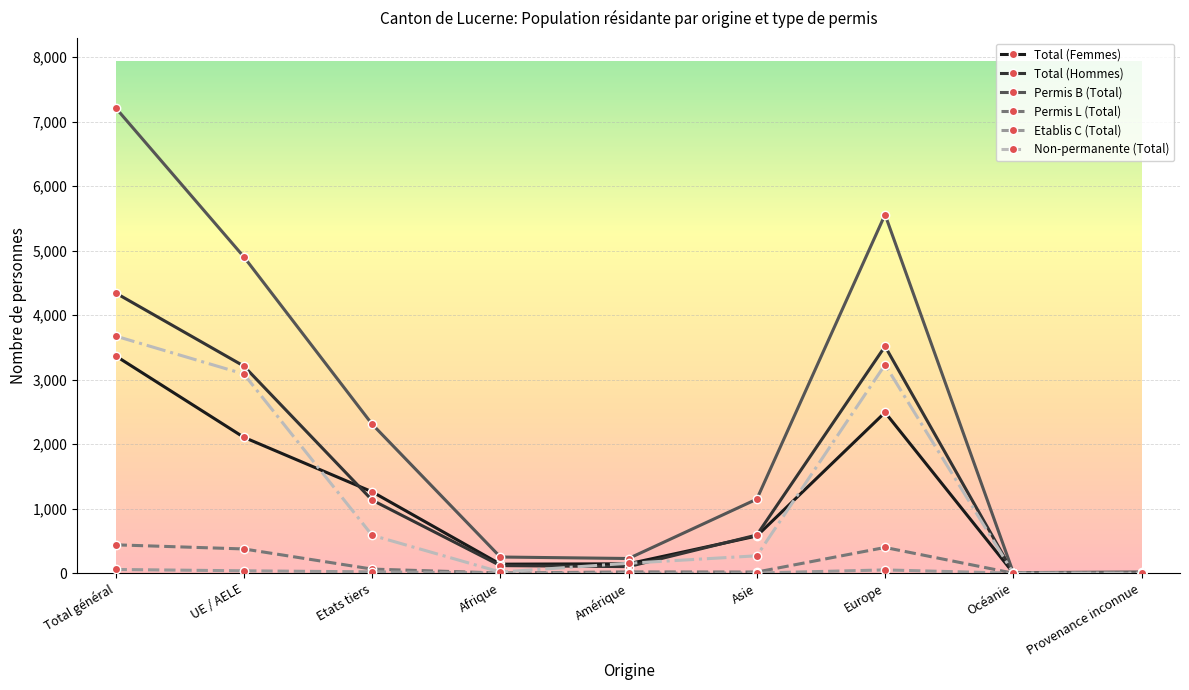

What is the total value across all series at Amérique?

650